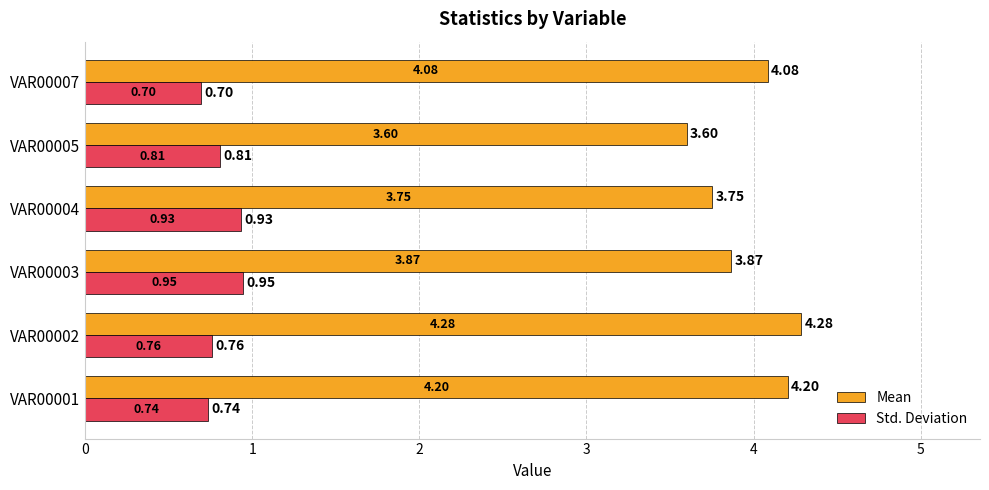

What is the sum of all Mean values?

23.8